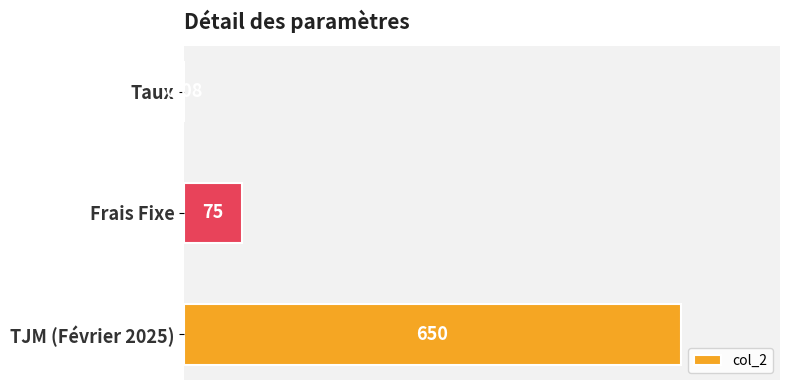

Approximately how many times larger is the value at TJM (Février 2025) compared to Frais Fixe?

8.7